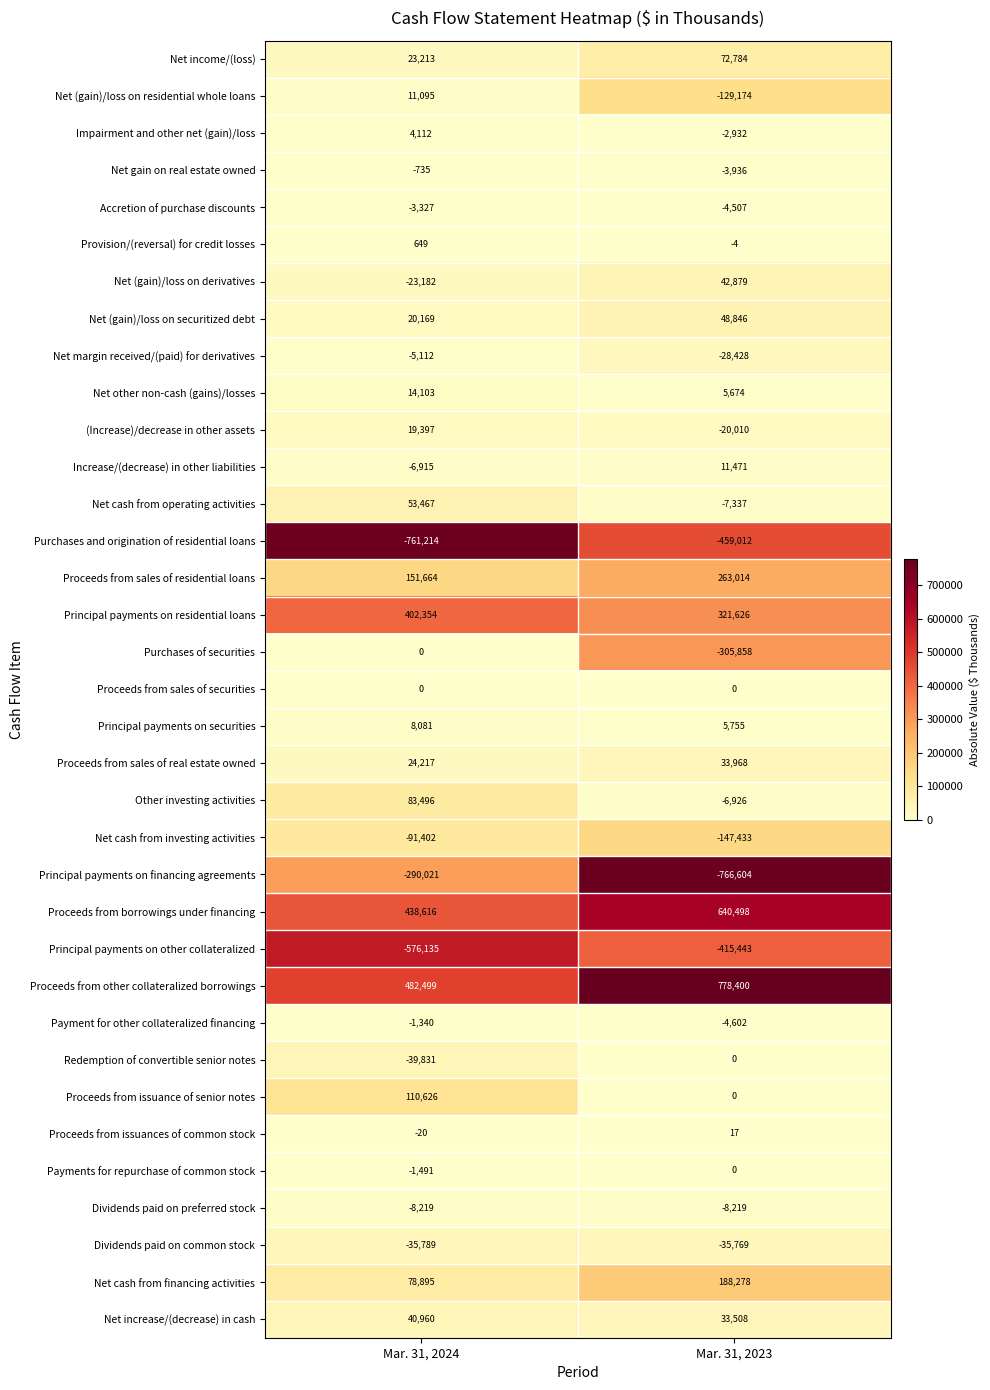

How many categories are shown in the chart?

2